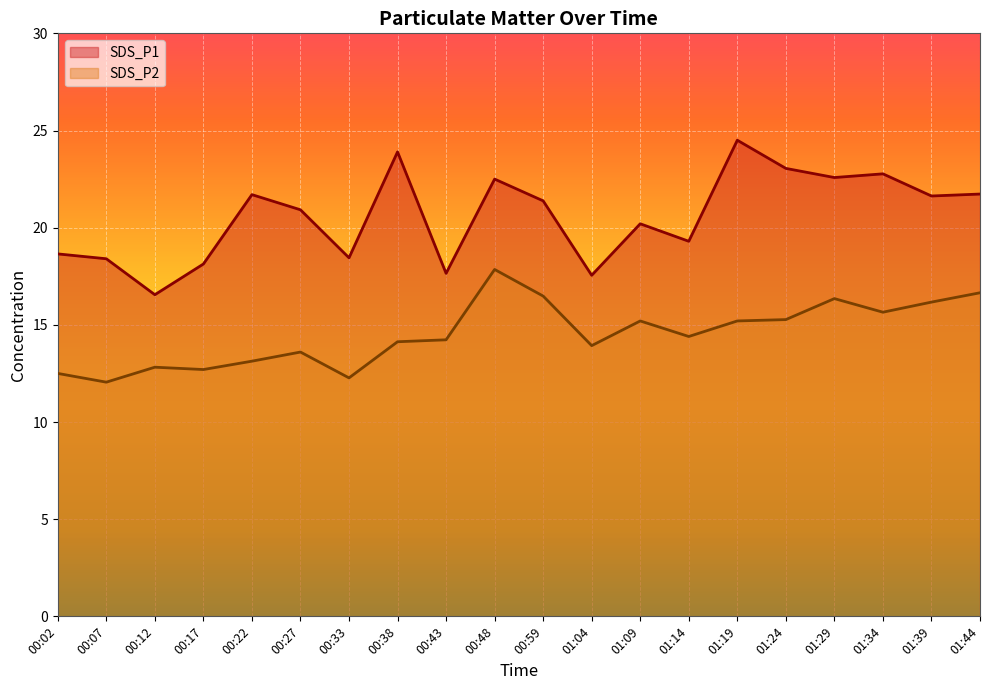

How many series are shown in this chart?

2